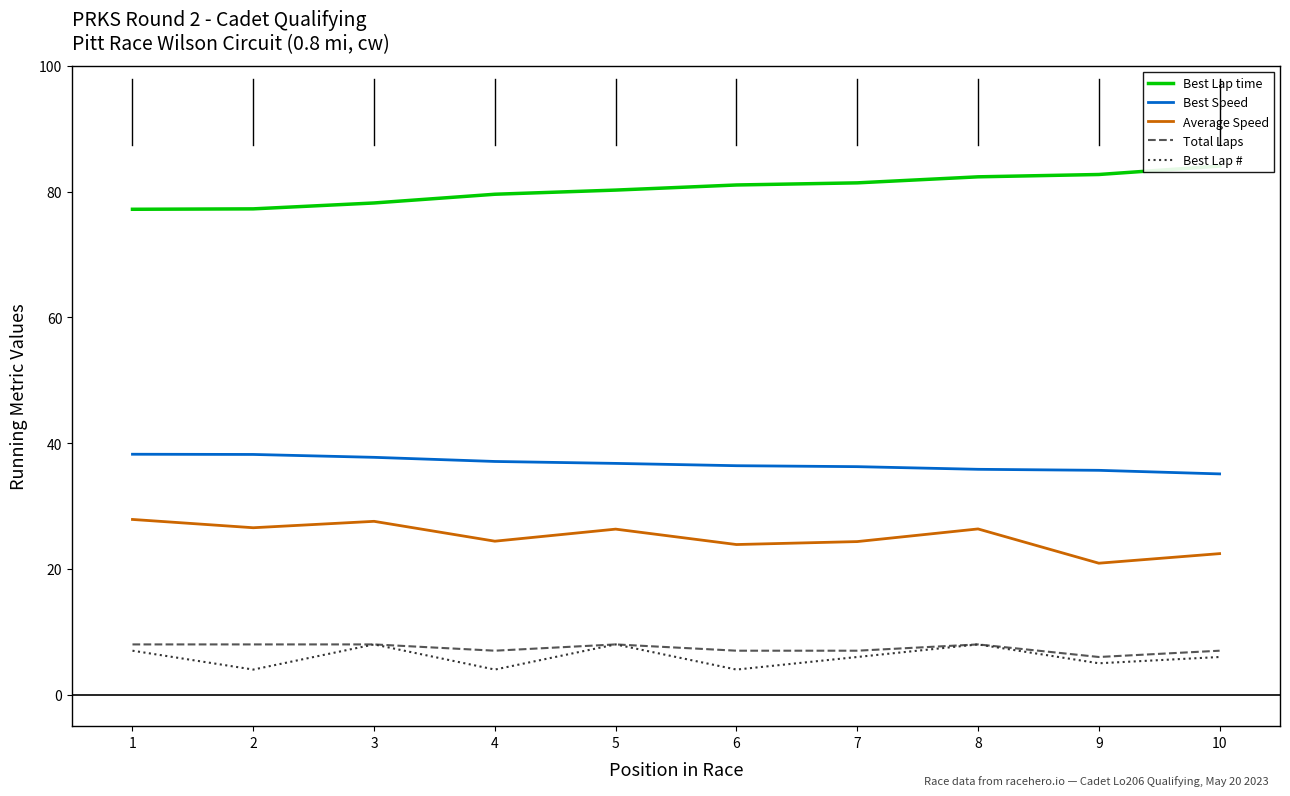

Which category has the lowest value in the Best Lap time series?

1